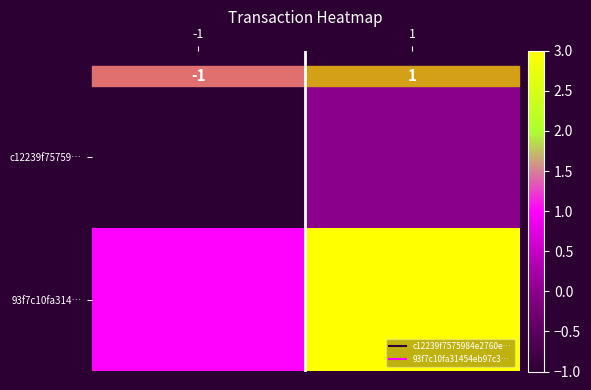

At -1, list the series in order from largest to smallest.

93f7c10fa314…, c12239f75759…